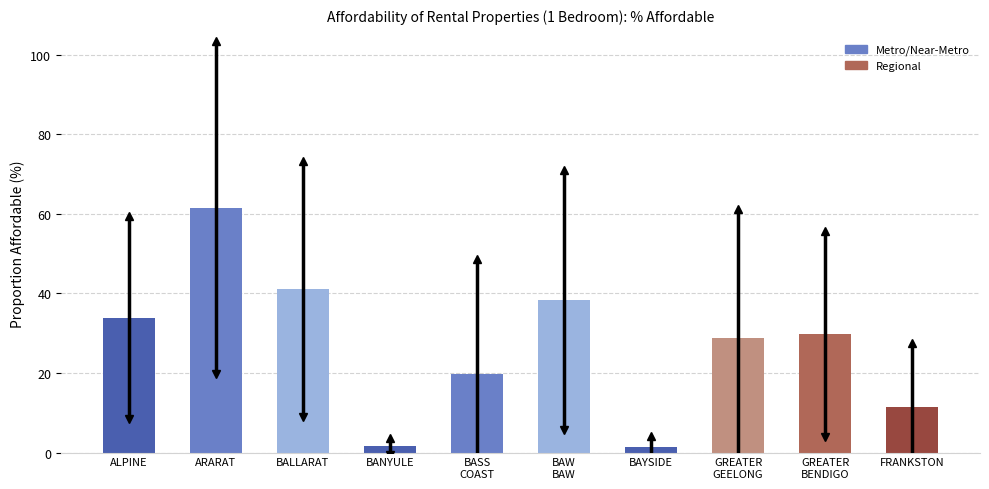

Approximately how many times larger is the value at FRANKSTON compared to BALLARAT?

0.3